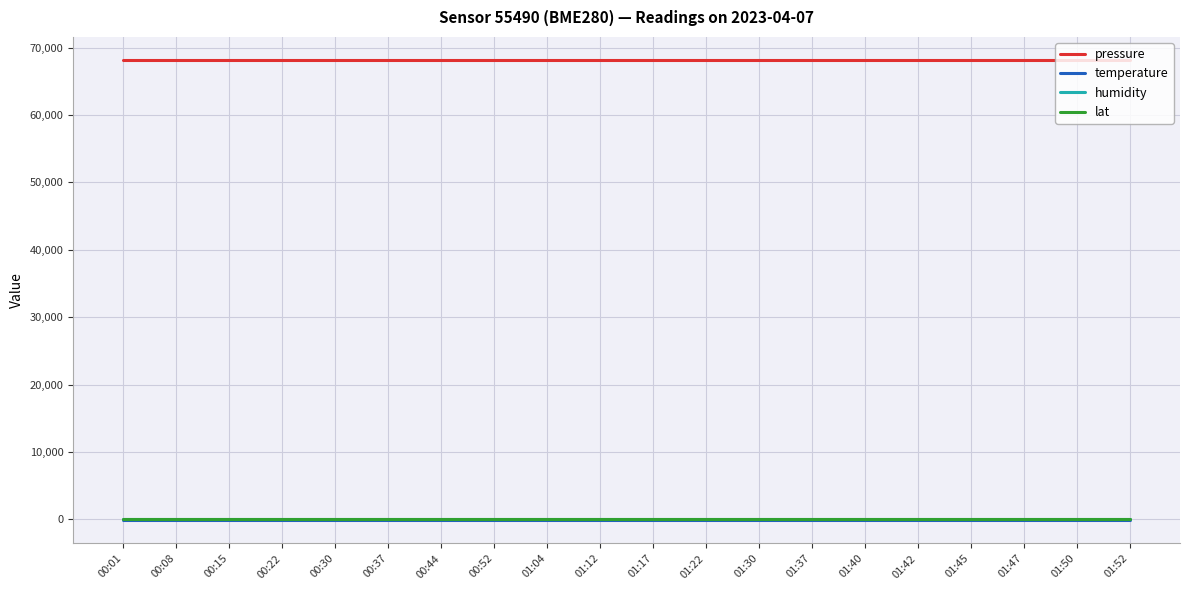

Which series has the largest total across all categories?

pressure